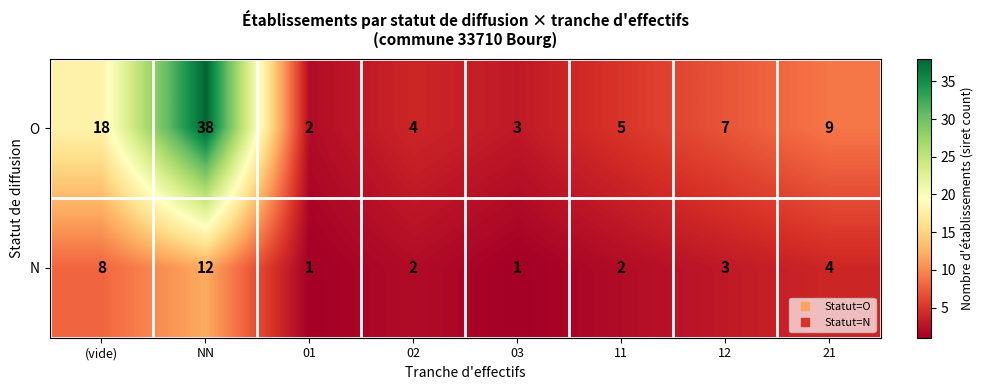

At 11, list the series in order from largest to smallest.

O, N